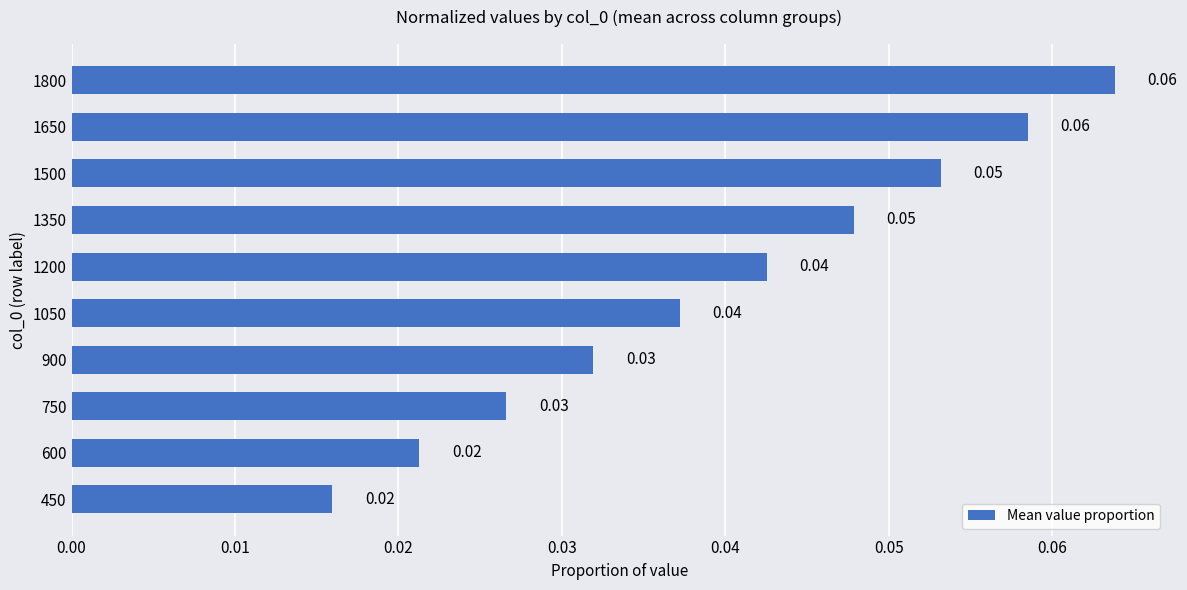

What is the sum of all values?

0.4